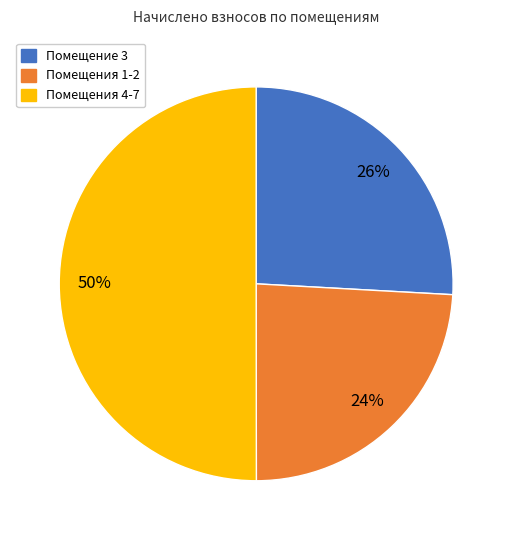

To the nearest percent, what is the difference between the largest and smallest slice percentages?

26%